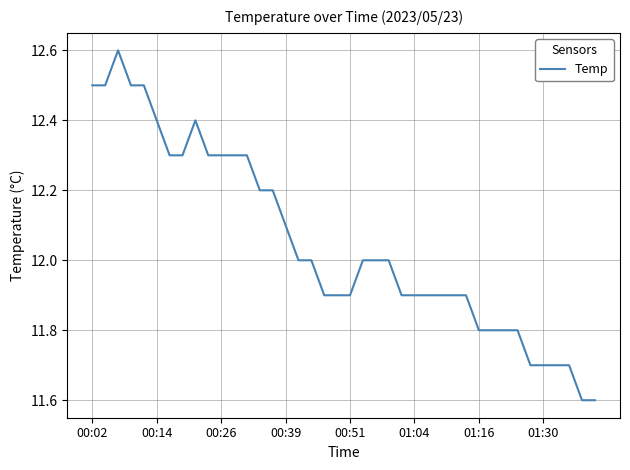

What is the greatest value displayed?

12.6